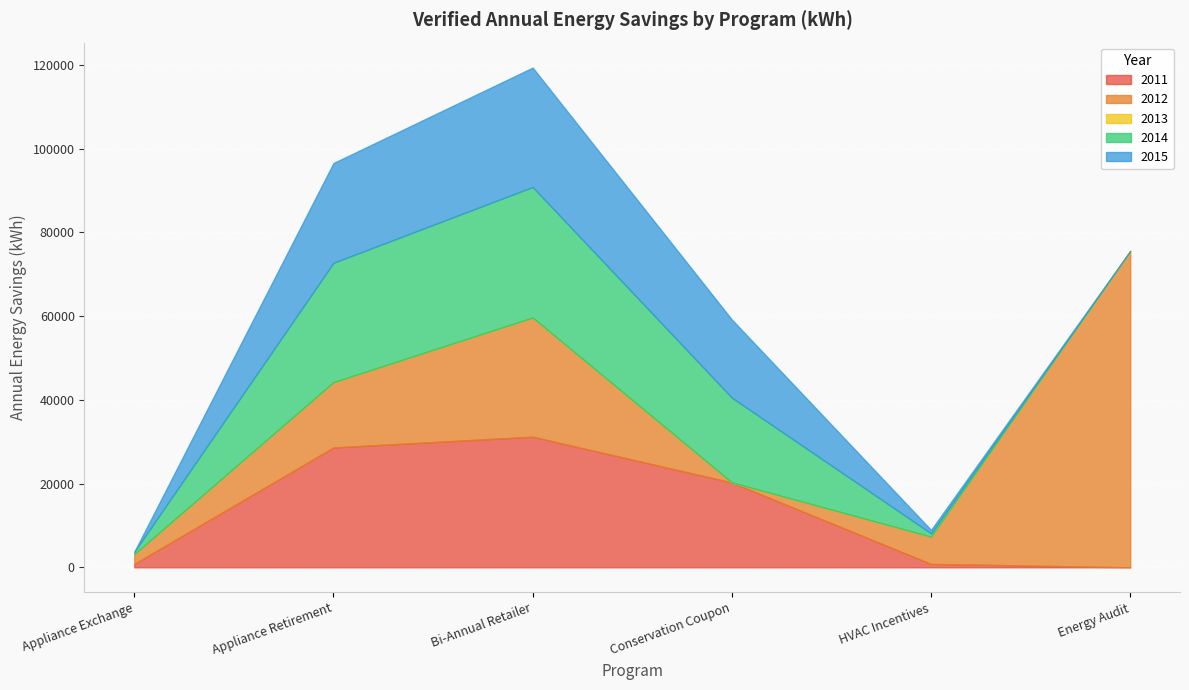

Reading left to right, what are all the values shown in this chart?

2011: 824.4	28618.5	31192.1	20258.3	818.7	0.0
2012: 2297.8	15584.6	28426.3	0.0	6483.8	75528.8
2013: 0.0	0.0	0.0	0.0	0.0	0.0
2014: 590.1	28517.4	31192.1	20258.3	818.7	0.0
2015: 0.0	23816.9	28507.3	18649.4	818.7	0.0